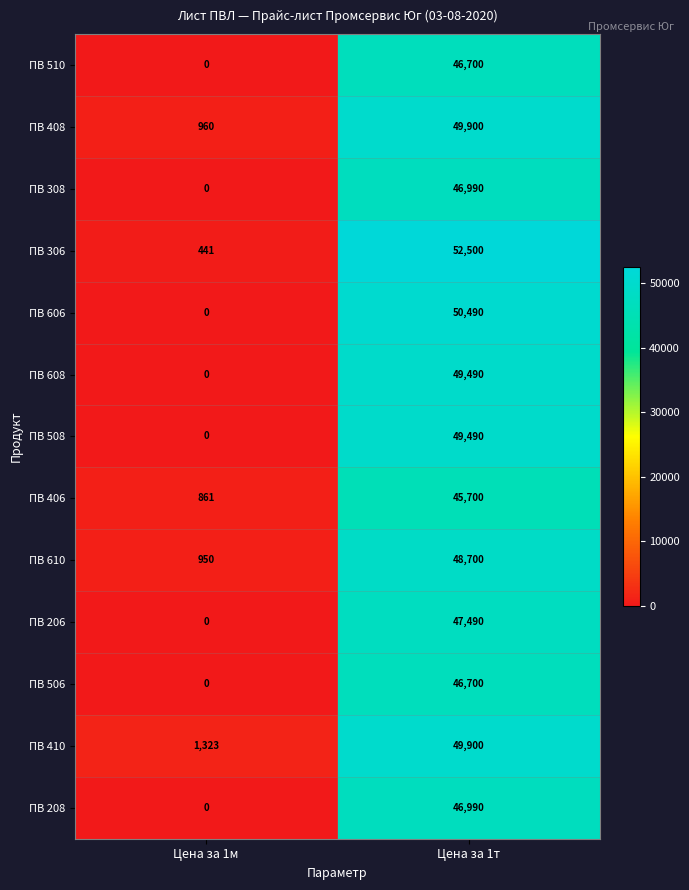

Where is ПВ 308 nearest to the value 23495?

Цена за 1м